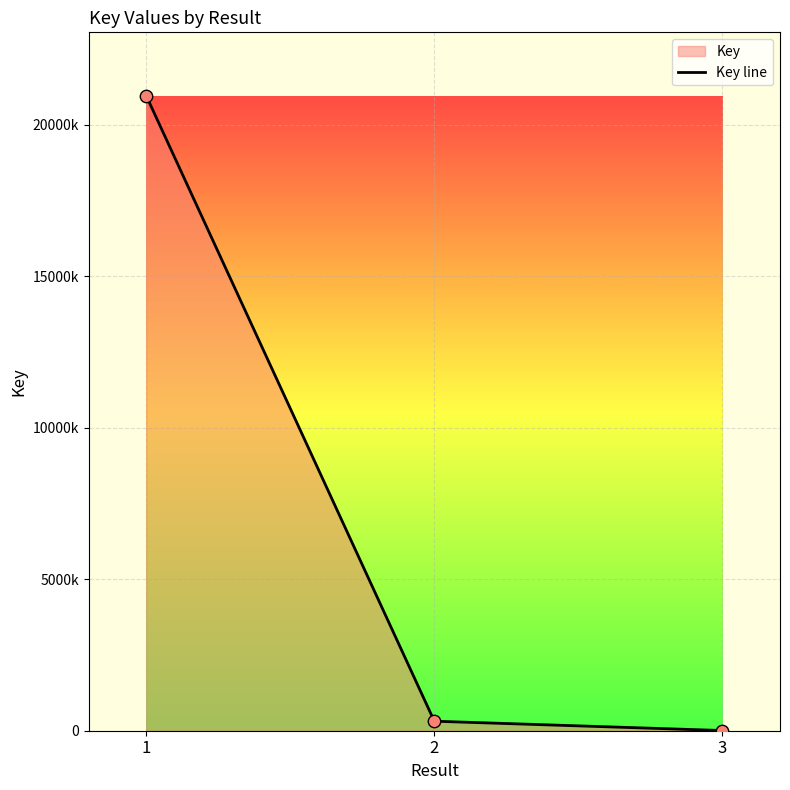

What is the change in value from 1 to 2?

-20647512